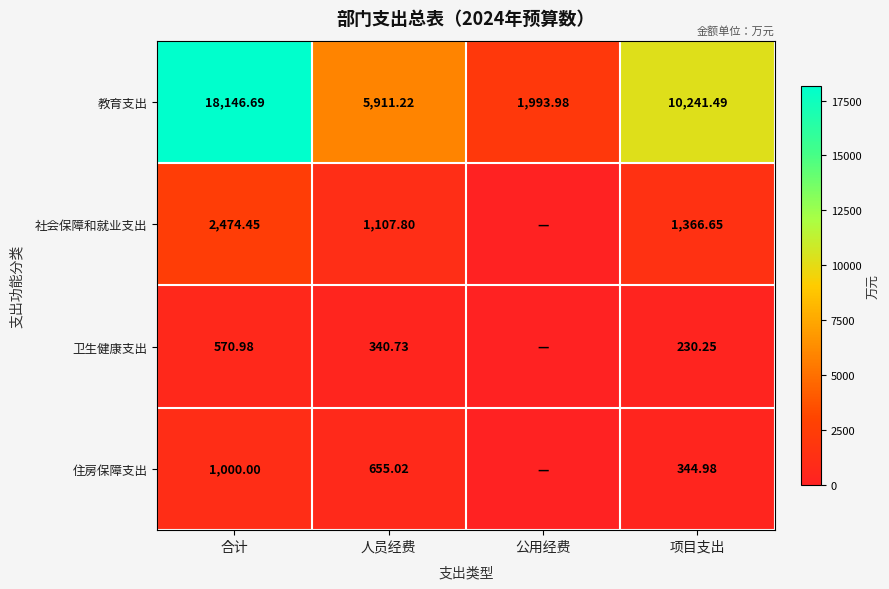

True or false: 教育支出 has a value of 1994.0 at 公用经费.

True